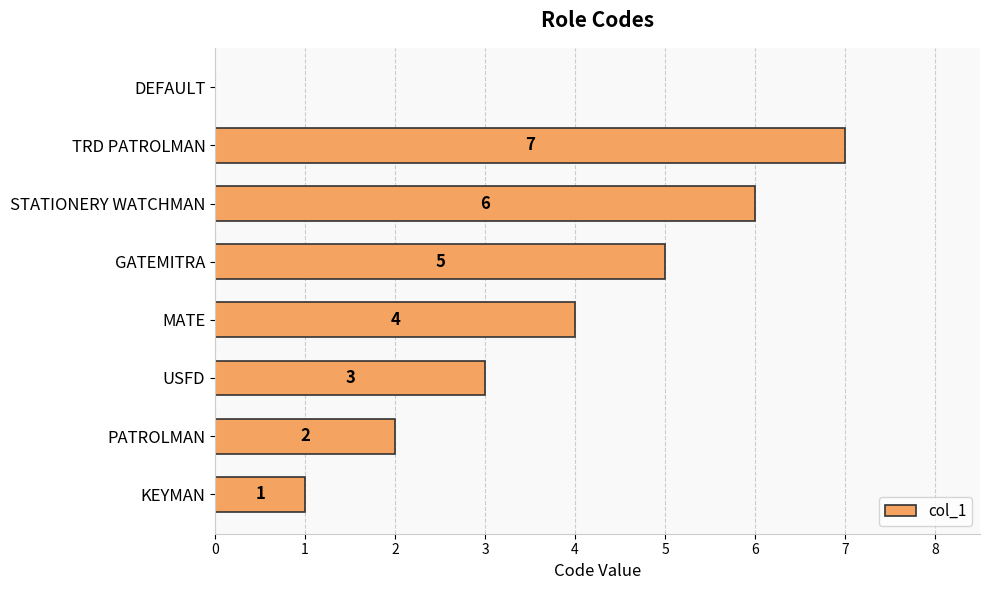

What is the sum of the values at KEYMAN and TRD PATROLMAN?

8